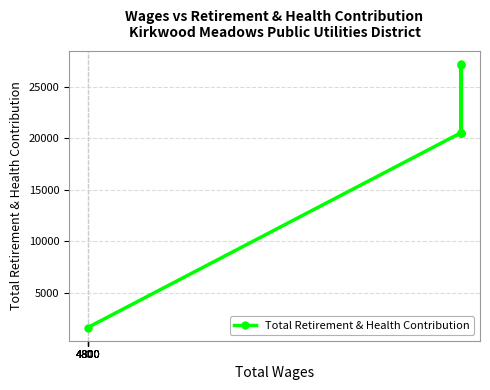

What is the smallest value displayed?

1597